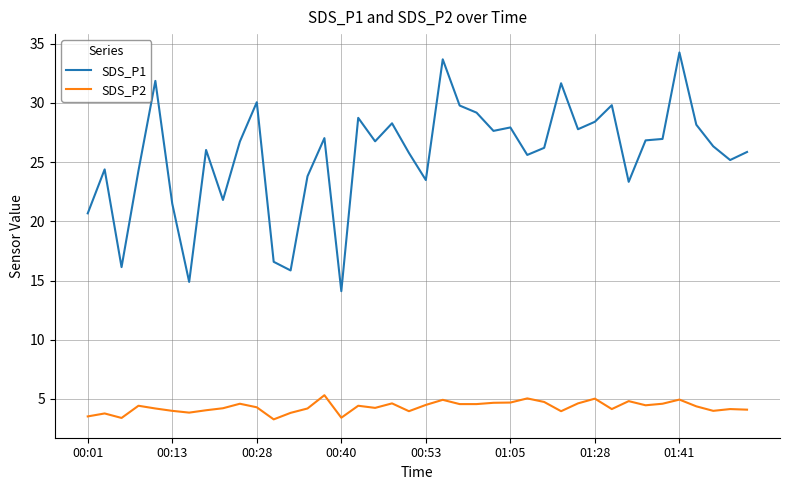

Which series has the largest total across all categories?

SDS_P1